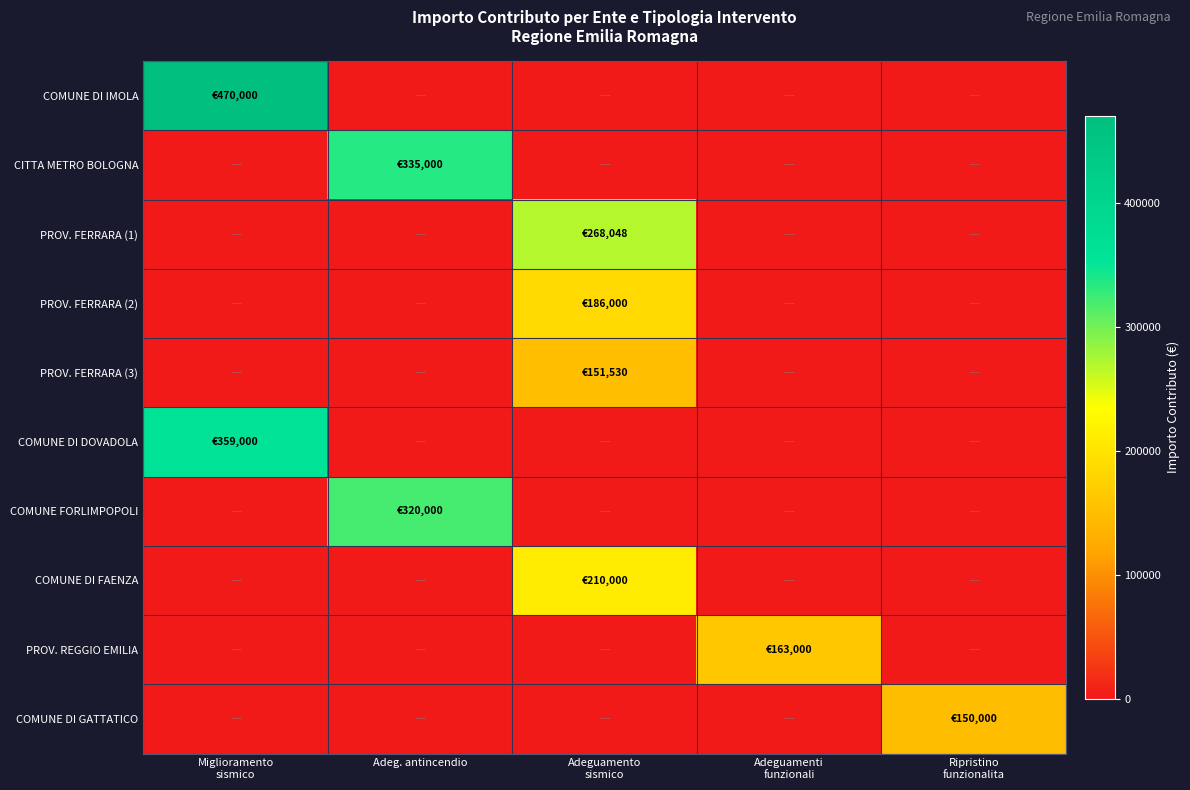

Reading left to right, list all the values displayed in this chart.

COMUNE DI IMOLA: Miglioramento
sismico=470000.0	Adeg. antincendio=0.0	Adeguamento
sismico=0.0	Adeguamenti
funzionali=0.0	Ripristino
funzionalita=0.0
CITTA METRO BOLOGNA: Miglioramento
sismico=0.0	Adeg. antincendio=335000.0	Adeguamento
sismico=0.0	Adeguamenti
funzionali=0.0	Ripristino
funzionalita=0.0
PROV. FERRARA (1): Miglioramento
sismico=0.0	Adeg. antincendio=0.0	Adeguamento
sismico=268048.1	Adeguamenti
funzionali=0.0	Ripristino
funzionalita=0.0
PROV. FERRARA (2): Miglioramento
sismico=0.0	Adeg. antincendio=0.0	Adeguamento
sismico=186000.0	Adeguamenti
funzionali=0.0	Ripristino
funzionalita=0.0
PROV. FERRARA (3): Miglioramento
sismico=0.0	Adeg. antincendio=0.0	Adeguamento
sismico=151530.0	Adeguamenti
funzionali=0.0	Ripristino
funzionalita=0.0
COMUNE DI DOVADOLA: Miglioramento
sismico=359000.0	Adeg. antincendio=0.0	Adeguamento
sismico=0.0	Adeguamenti
funzionali=0.0	Ripristino
funzionalita=0.0
COMUNE FORLIMPOPOLI: Miglioramento
sismico=0.0	Adeg. antincendio=320000.0	Adeguamento
sismico=0.0	Adeguamenti
funzionali=0.0	Ripristino
funzionalita=0.0
COMUNE DI FAENZA: Miglioramento
sismico=0.0	Adeg. antincendio=0.0	Adeguamento
sismico=210000.0	Adeguamenti
funzionali=0.0	Ripristino
funzionalita=0.0
PROV. REGGIO EMILIA: Miglioramento
sismico=0.0	Adeg. antincendio=0.0	Adeguamento
sismico=0.0	Adeguamenti
funzionali=163000.0	Ripristino
funzionalita=0.0
COMUNE DI GATTATICO: Miglioramento
sismico=0.0	Adeg. antincendio=0.0	Adeguamento
sismico=0.0	Adeguamenti
funzionali=0.0	Ripristino
funzionalita=150000.0